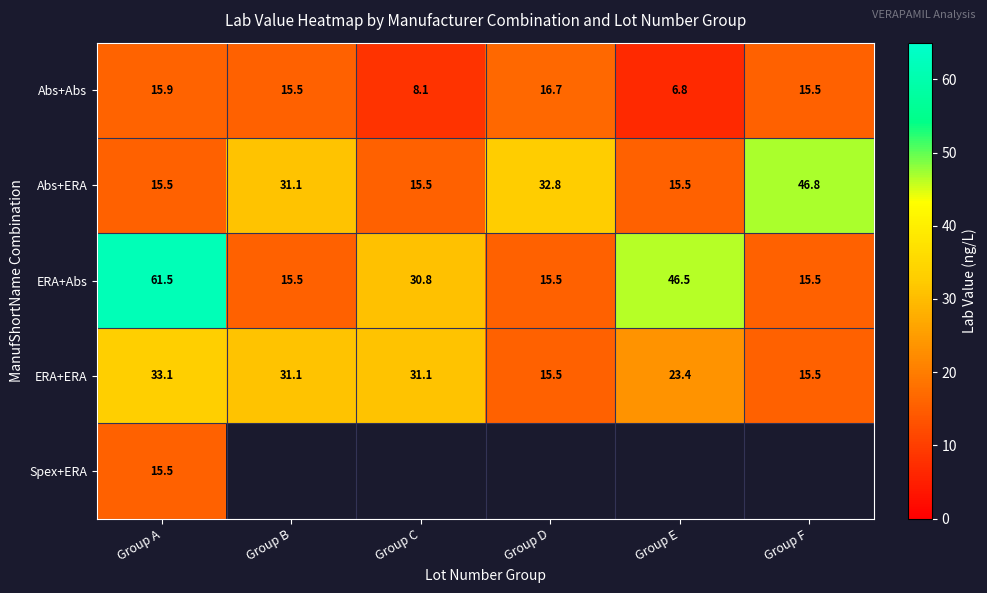

What is the approximate value of Abs+Abs at Group C?

8.1